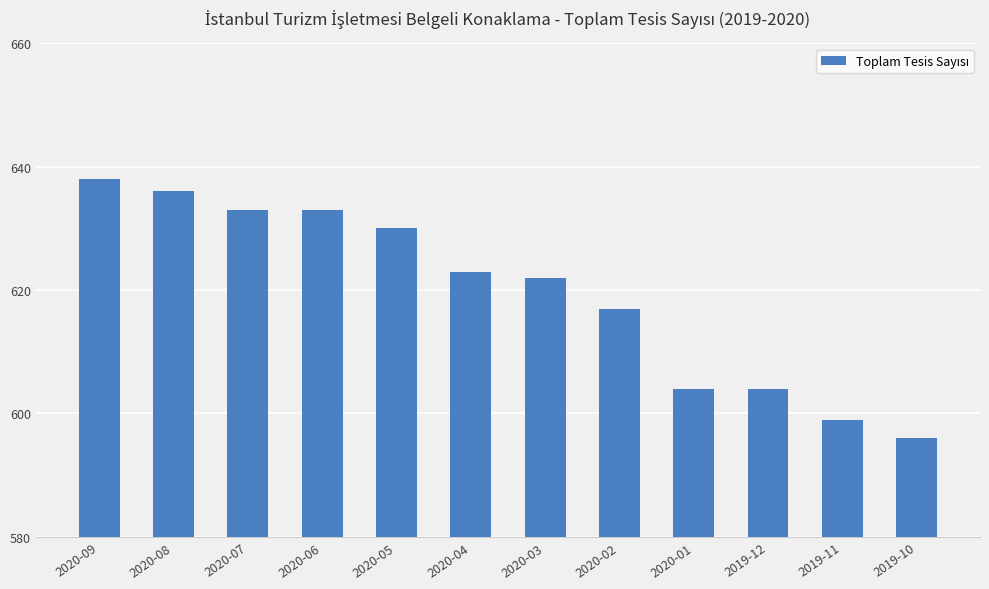

What is the difference between the second highest and second lowest values?

37